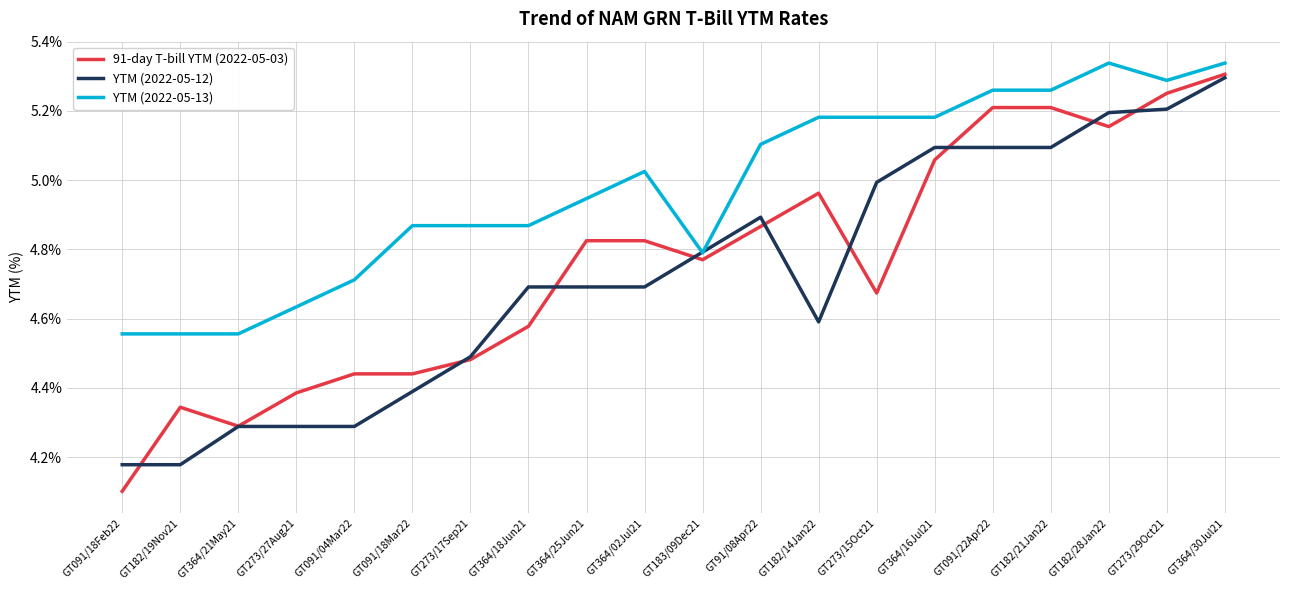

At which label does 91-day T-bill YTM (2022-05-03) reach its peak?

GT364/30Jul21